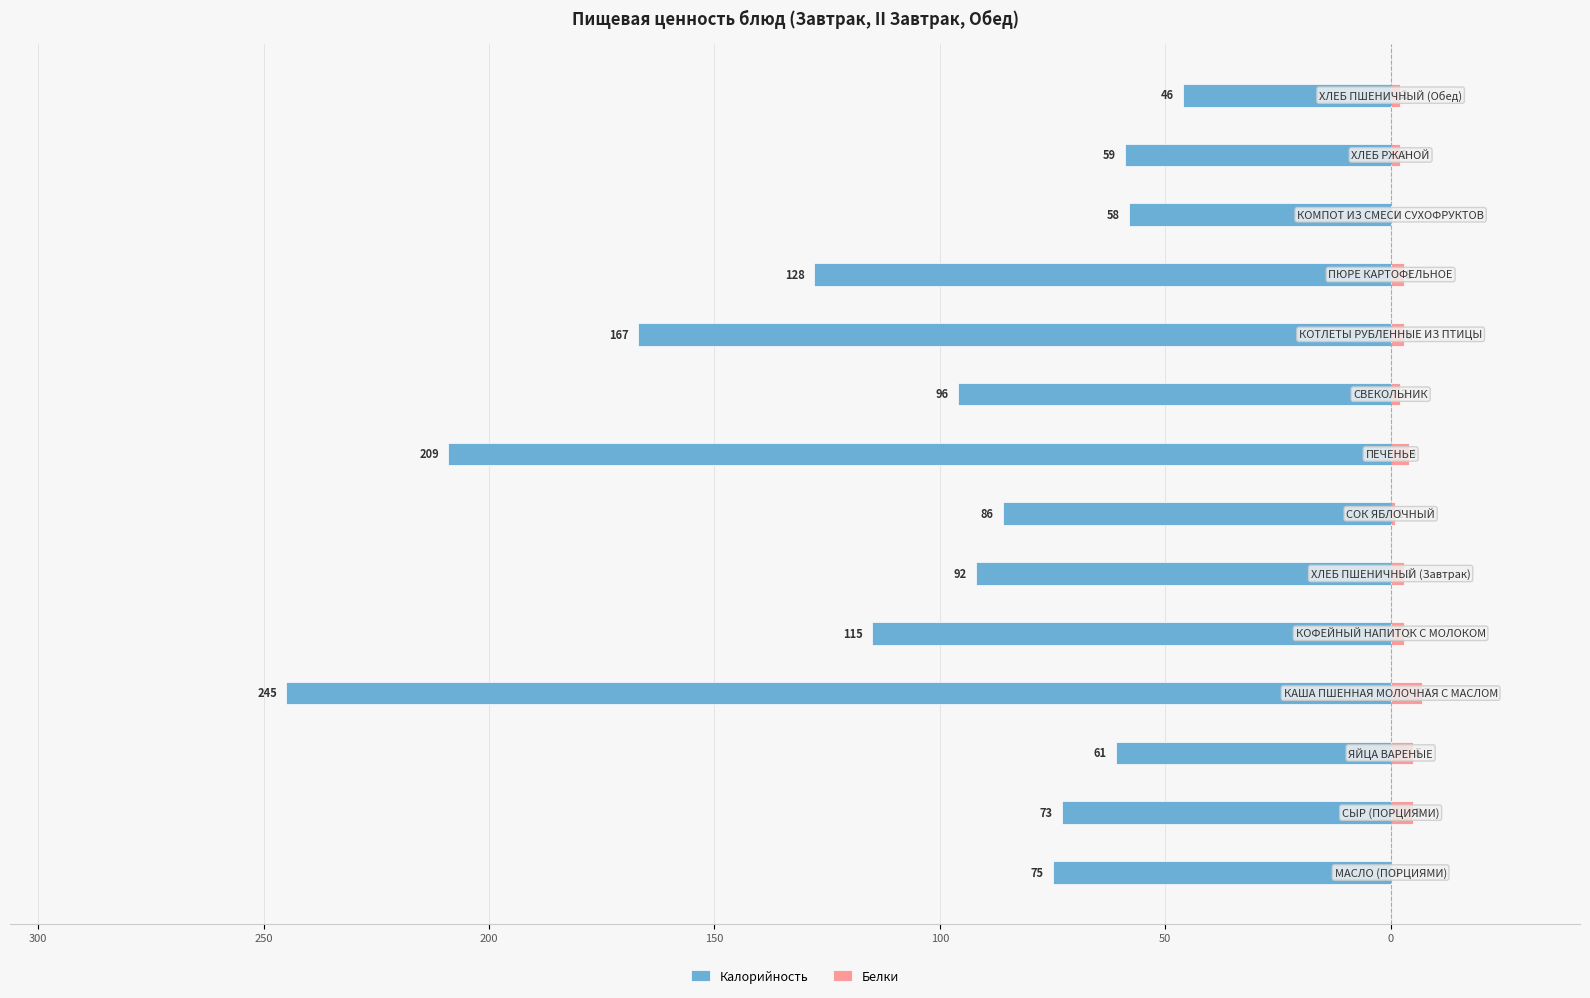

Count the number of data series in this chart.

2